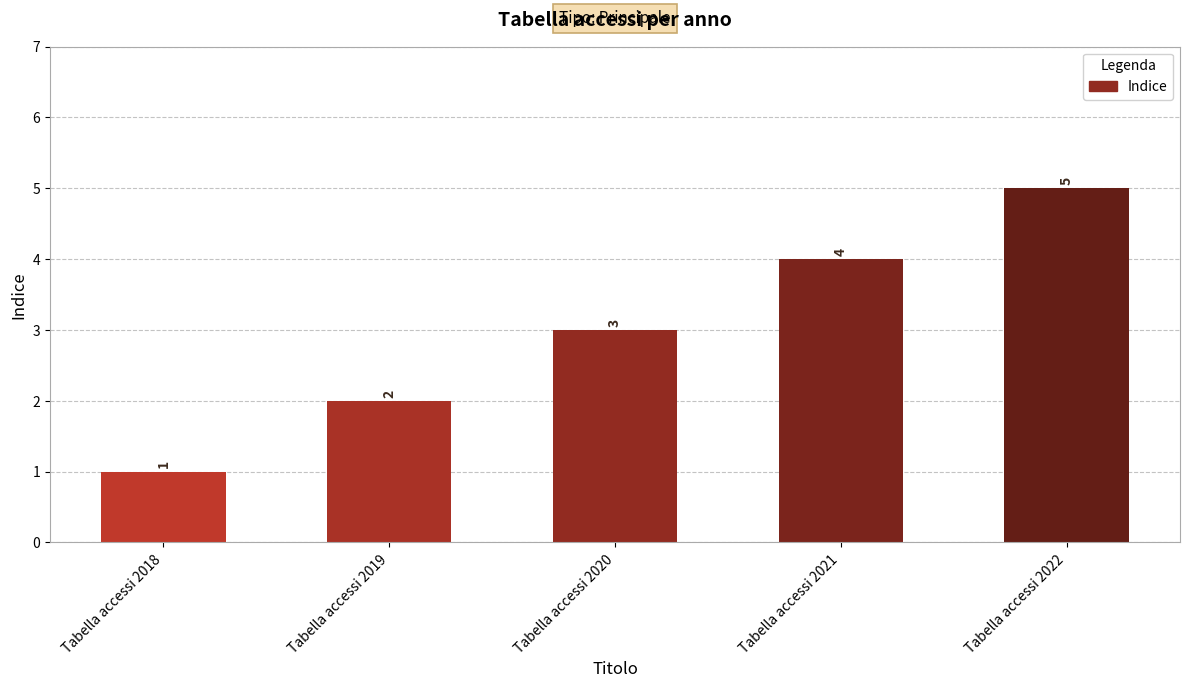

True or false: the data shows 2 at Tabella accessi 2020.

False